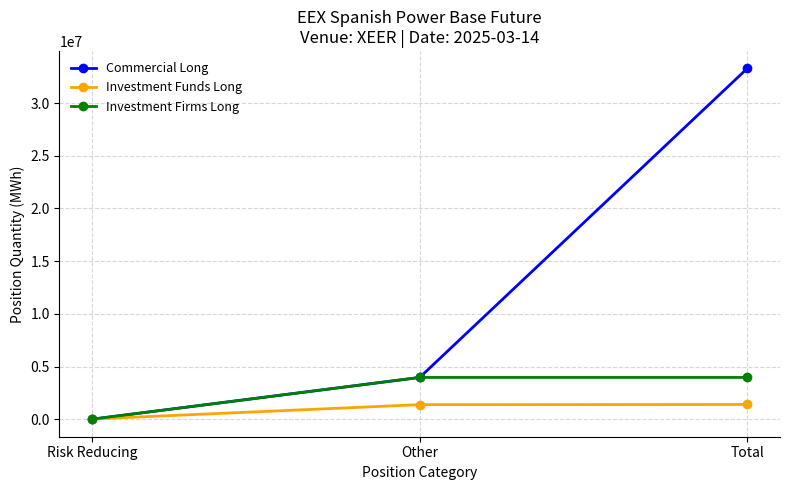

At which category is the sum across all series the highest?

Total